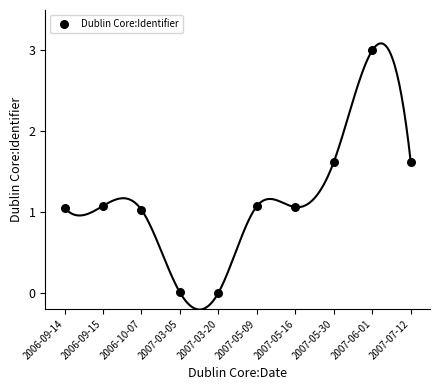

What is the range of Y values (max minus min)?

3.0